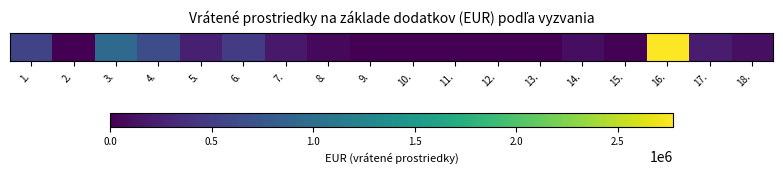

What is the change in value from 4. to 17.?

-445108.6